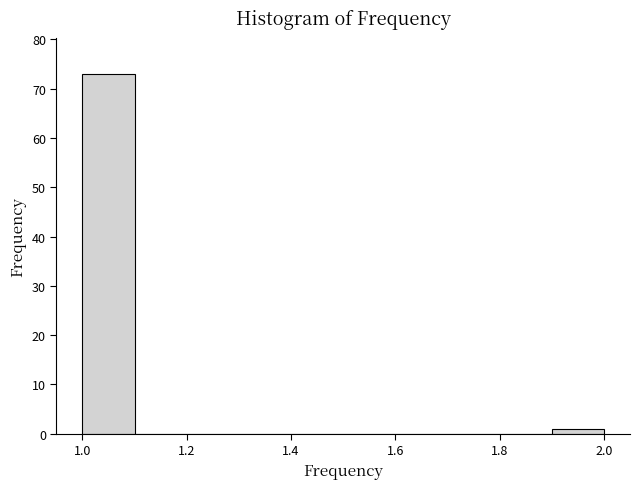

Which range on the x-axis has the tallest bar?

1.0 to 1.1